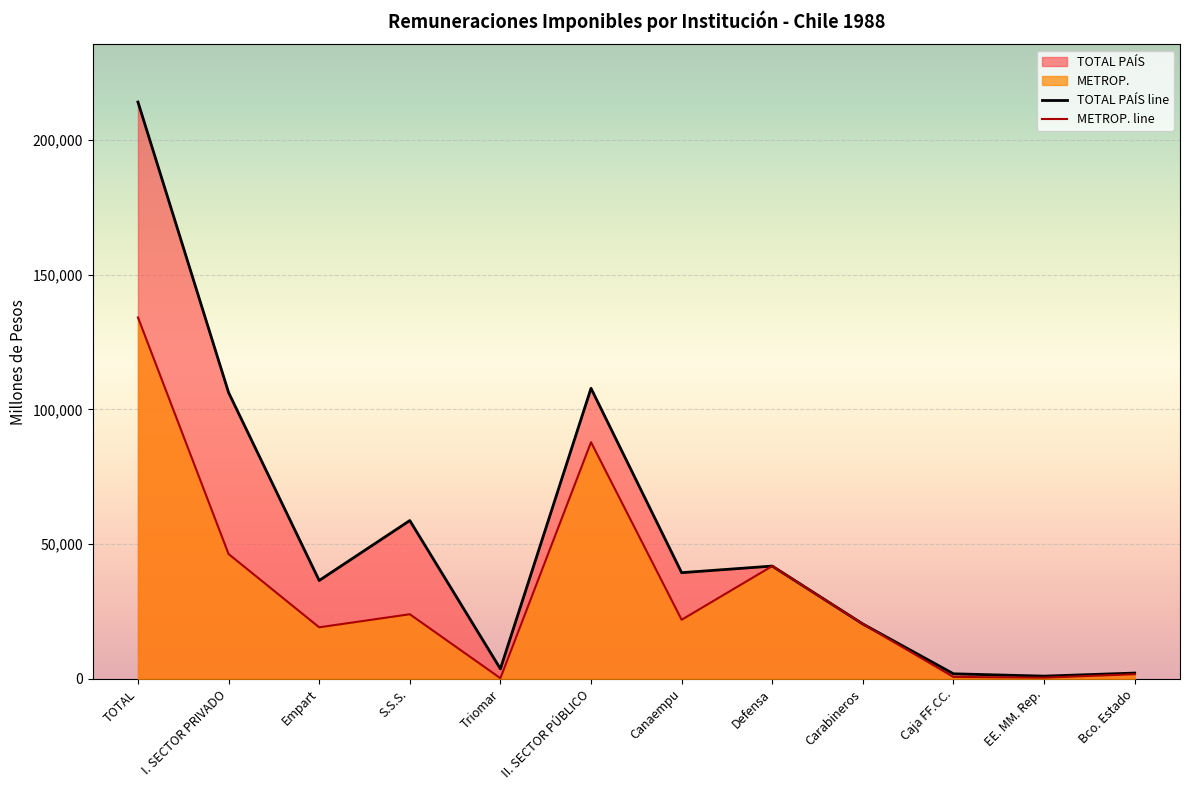

True or false: TOTAL PAÍS line has more than 2 interior local peaks.

True